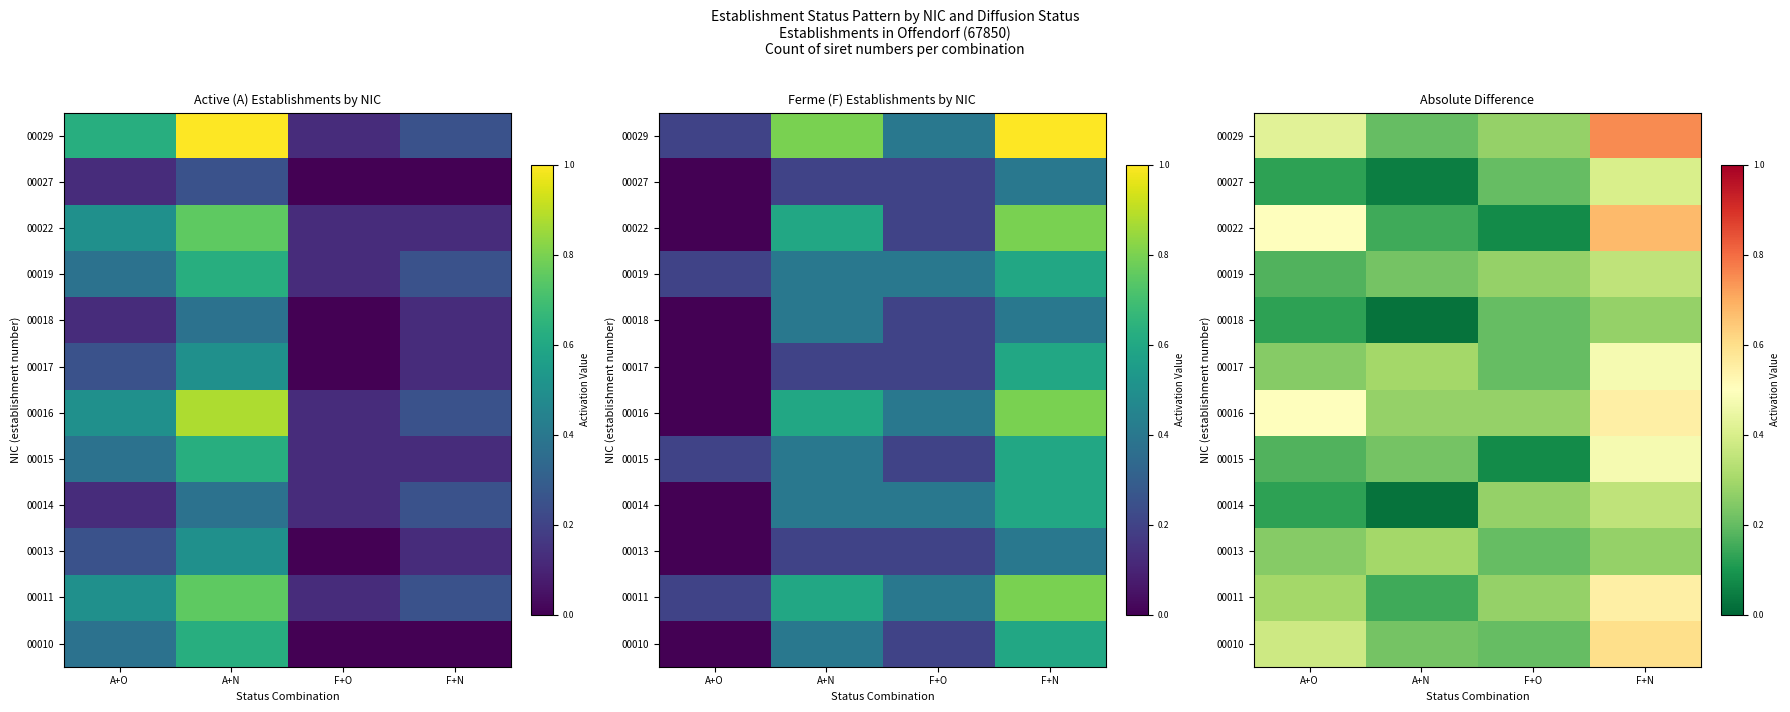

How many distinct data groups are displayed?

12